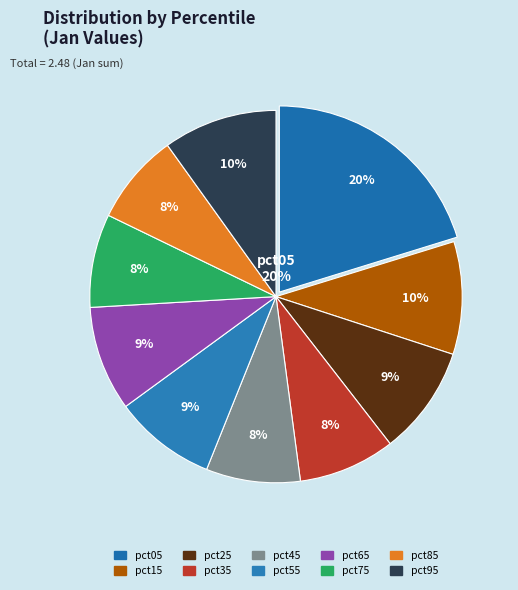

To the nearest percent, what percentage of the pie is pct85?

8%